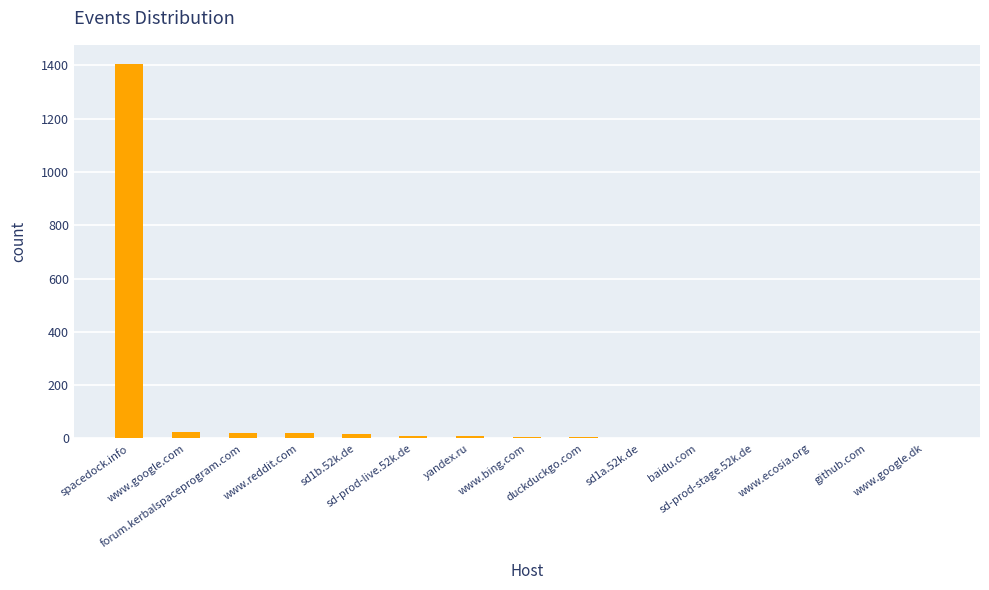

What is the sum of all values?

1524